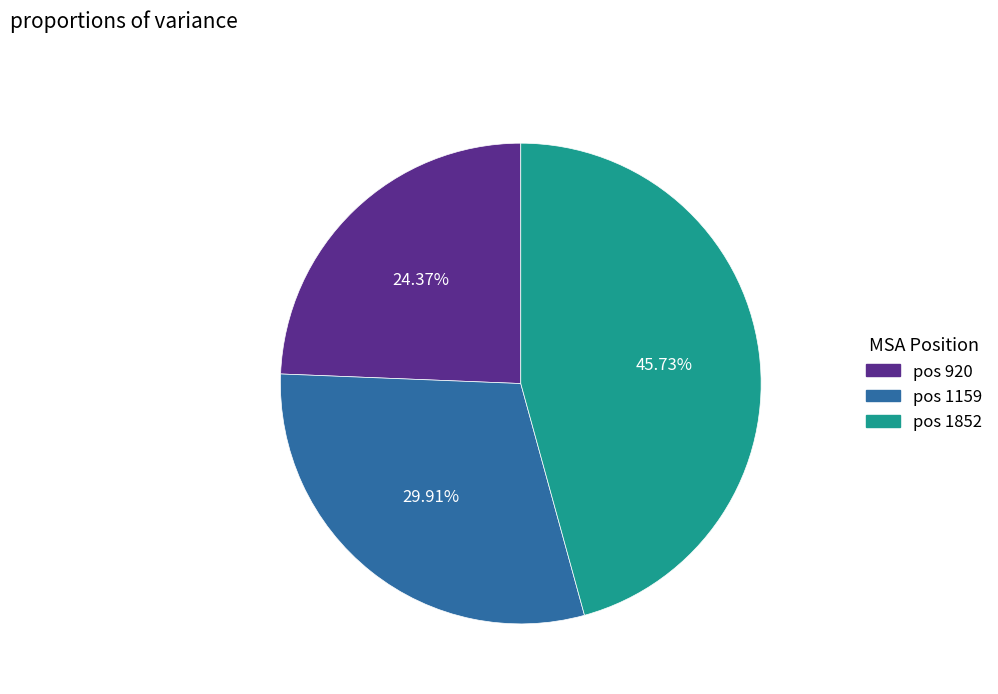

Is there a majority slice in this chart?

No